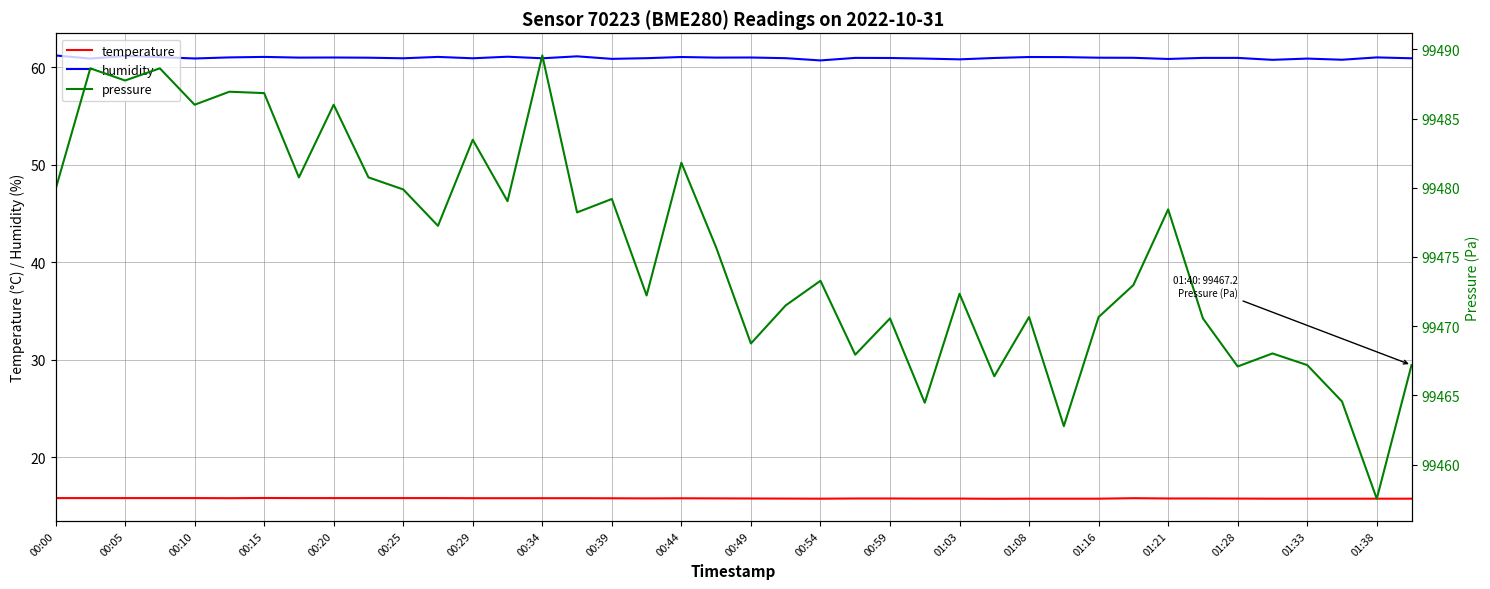

What is the maximum value shown in the chart?

99489.6